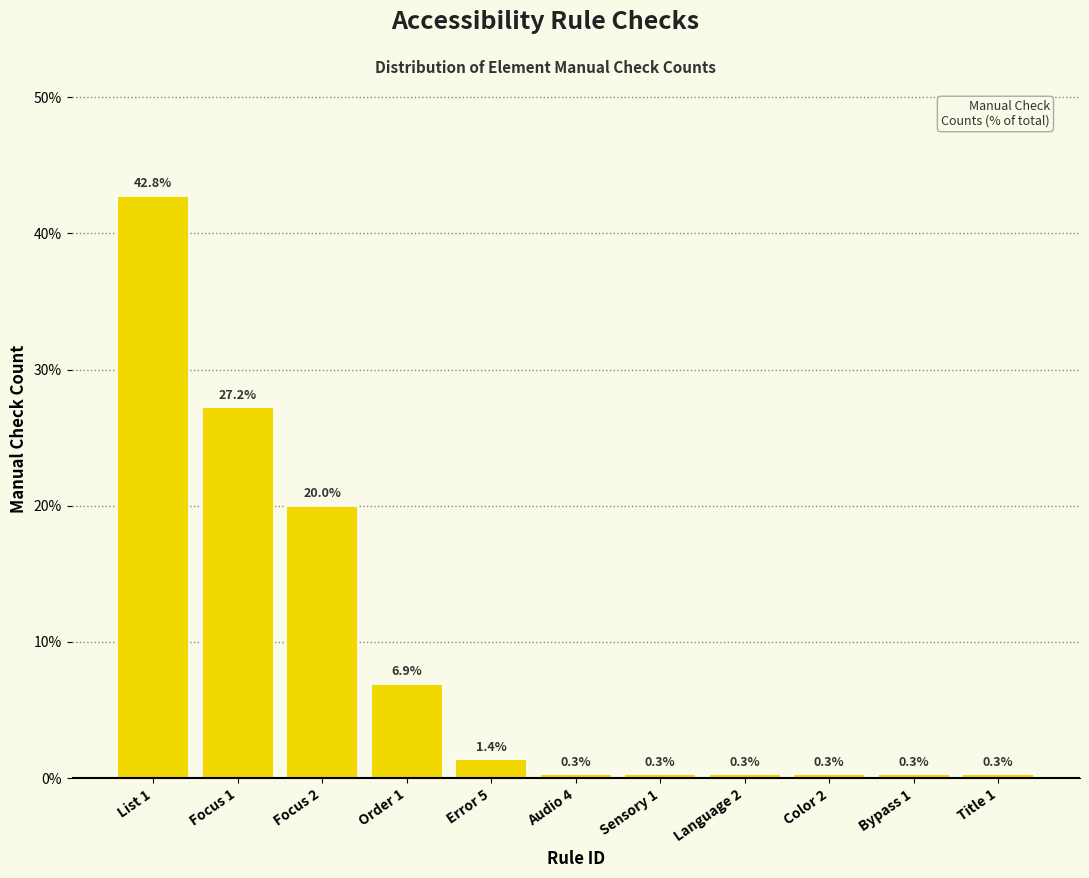

Reading left to right, extract all data points from this chart.

42.8	27.2	20.0	6.9	1.4	0.3	0.3	0.3	0.3	0.3	0.3